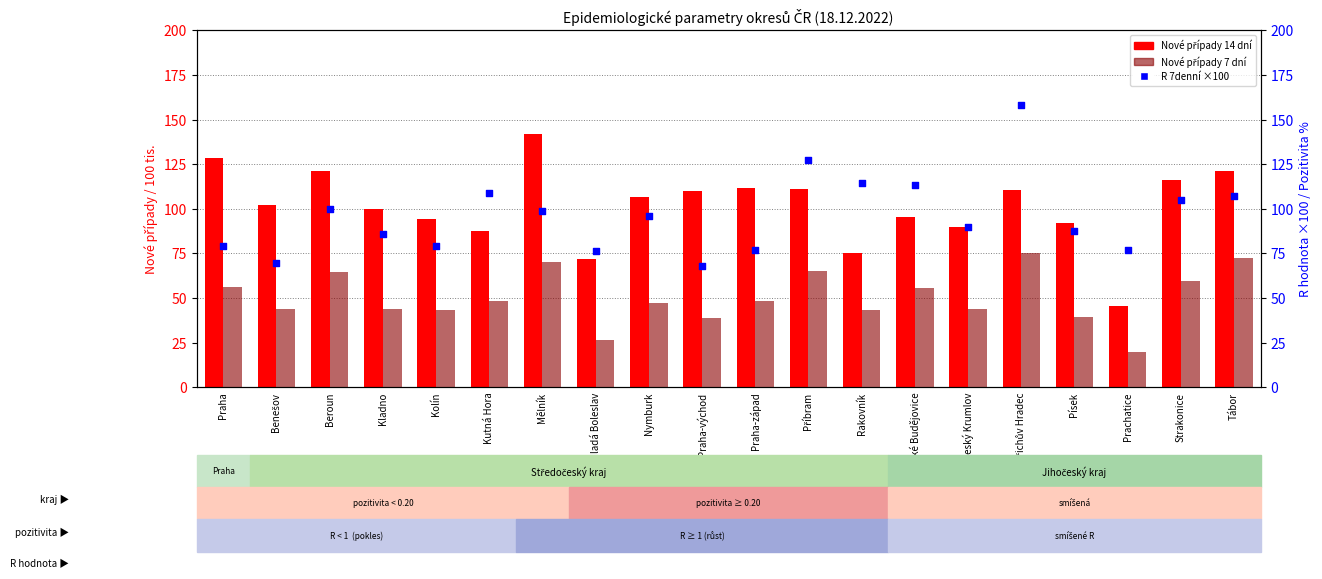

What are all the series names shown in the legend?

Nové případy 14 dní, Nové případy 7 dní, R 7denní (×100)